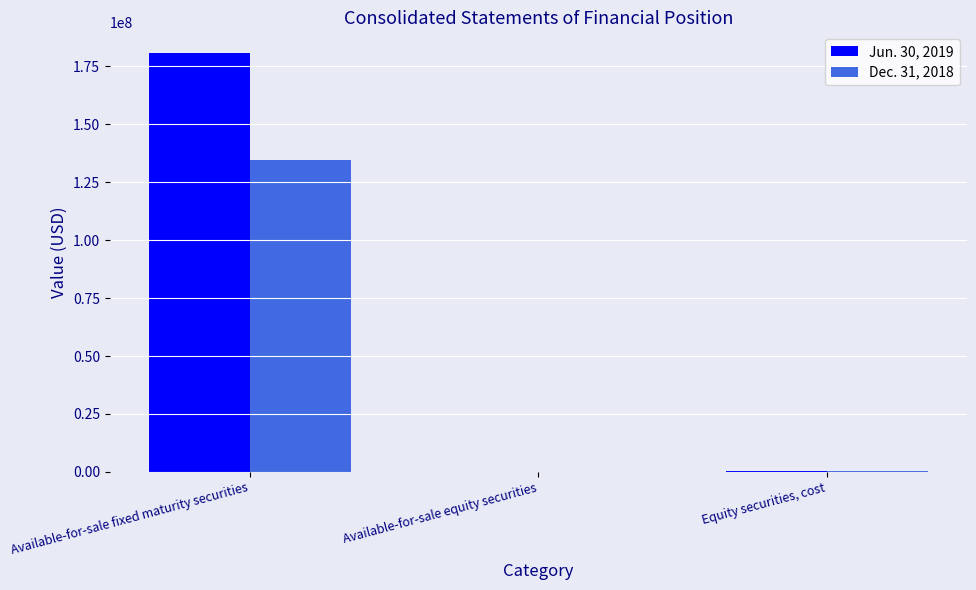

What are all the series names shown in the legend?

Jun. 30, 2019, Dec. 31, 2018